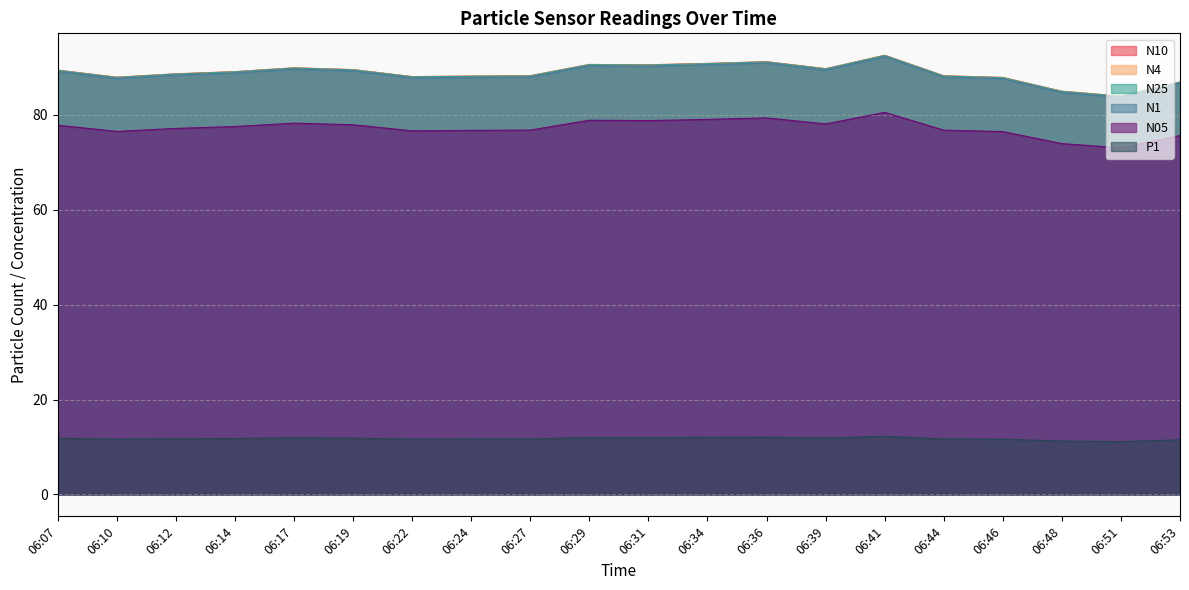

Does the chart have visible grid lines?

Yes